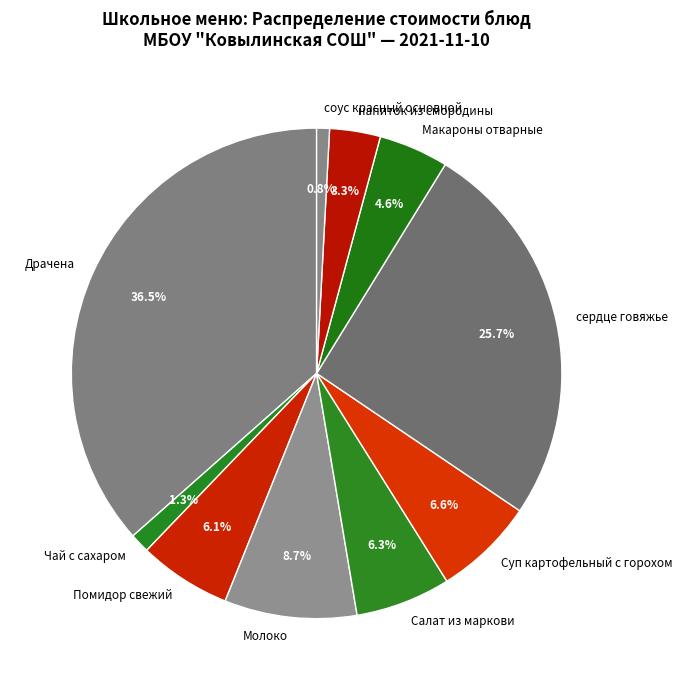

Which category has the biggest portion of the pie?

Драчена